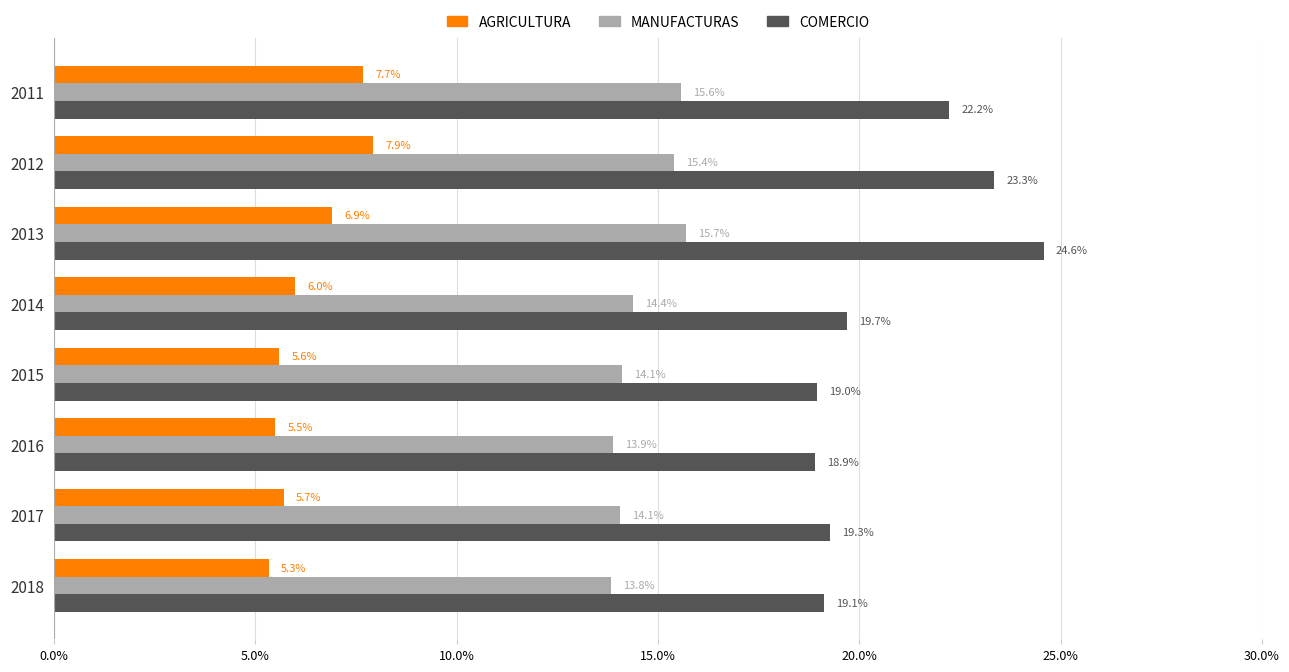

Which series has the largest total across all categories?

COMERCIO